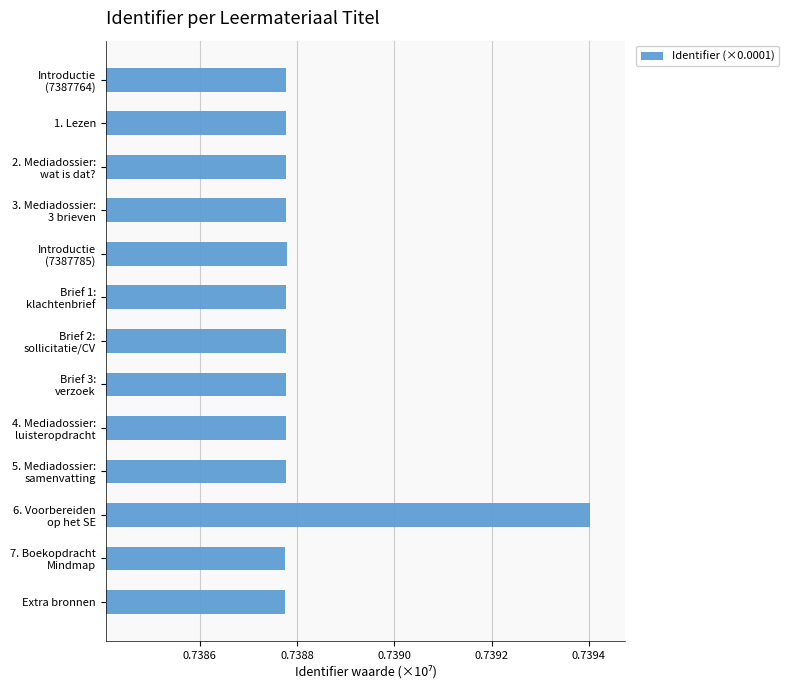

Are the bars grouped side by side (vs. stacked)?

No